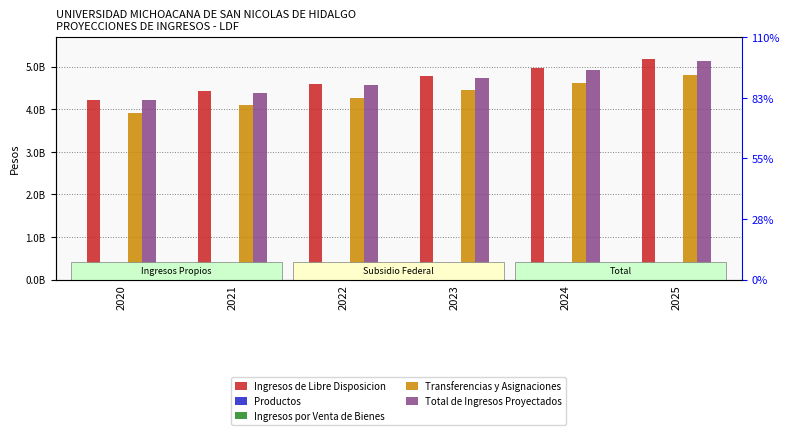

How many values in the Total de Ingresos Proyectados series exceed 4737829316?

3